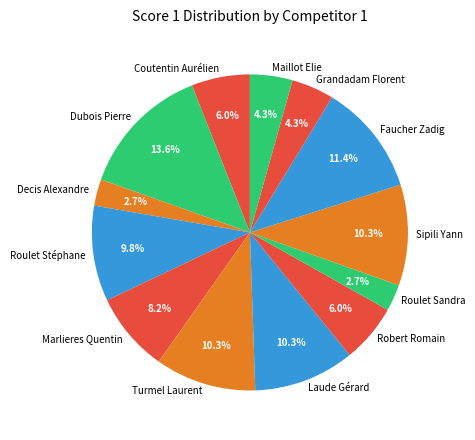

Do Roulet Stéphane and Maillot Elie together represent more than half of the pie?

No